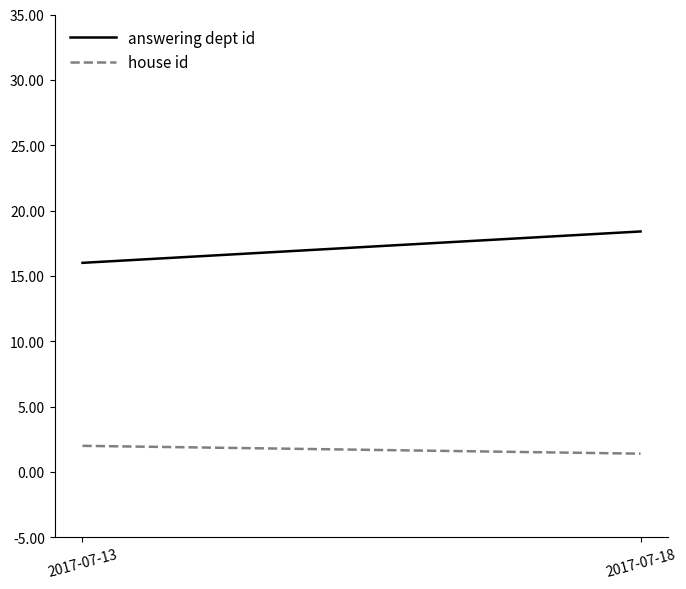

What is the average value of the answering dept id series?

17.2